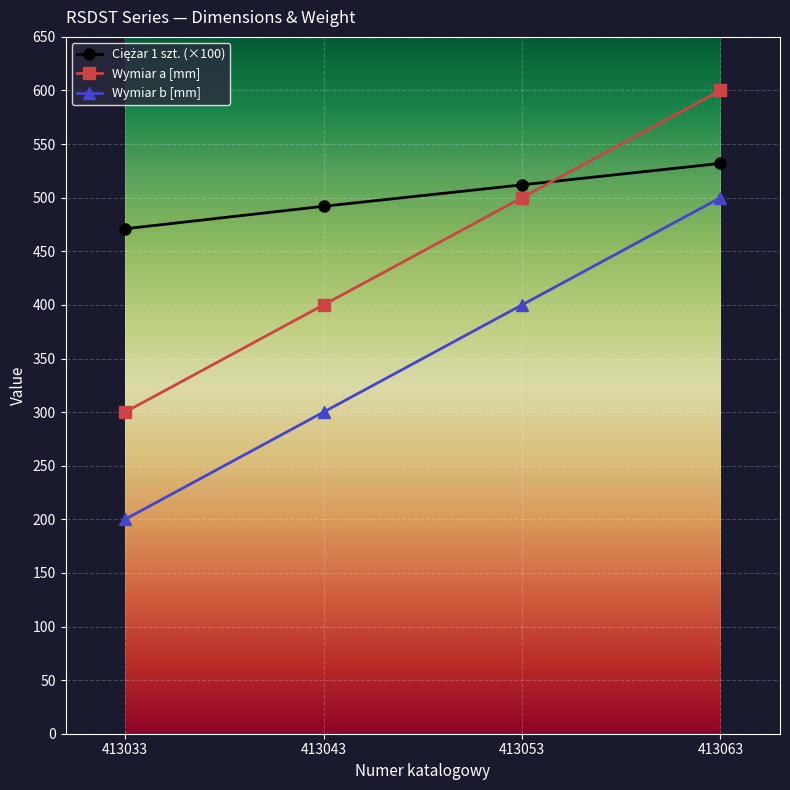

What is the average value of the Wymiar a [mm] series?

450